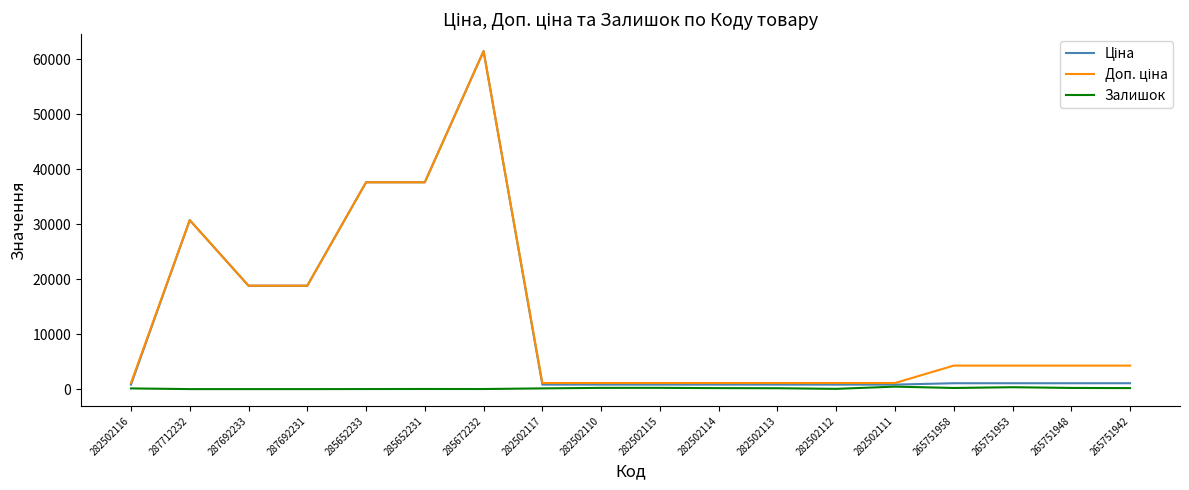

What is the total value across all series at 287712232?

61434.3